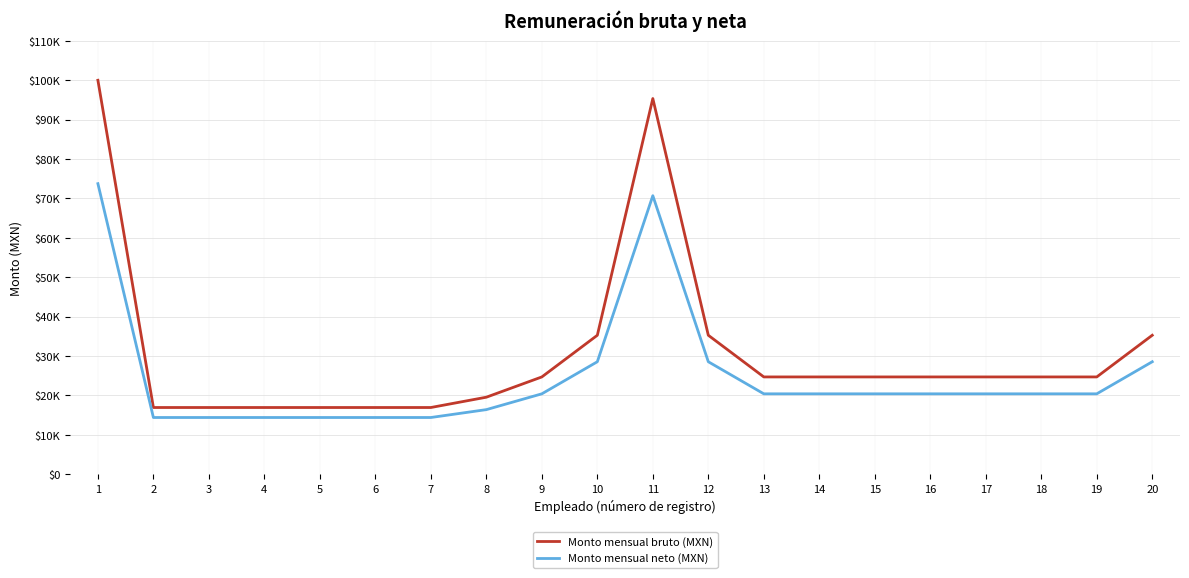

Rank the series at 4 from lowest to highest value.

Monto mensual neto (MXN), Monto mensual bruto (MXN)